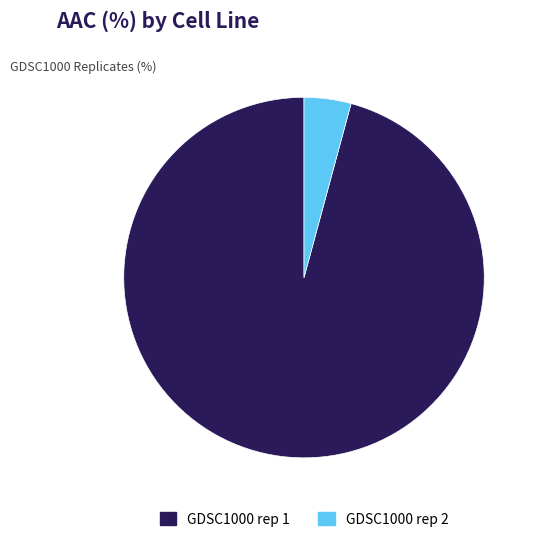

Combined, do GDSC1000 rep 2 and GDSC1000 rep 1 account for over 50%?

Yes